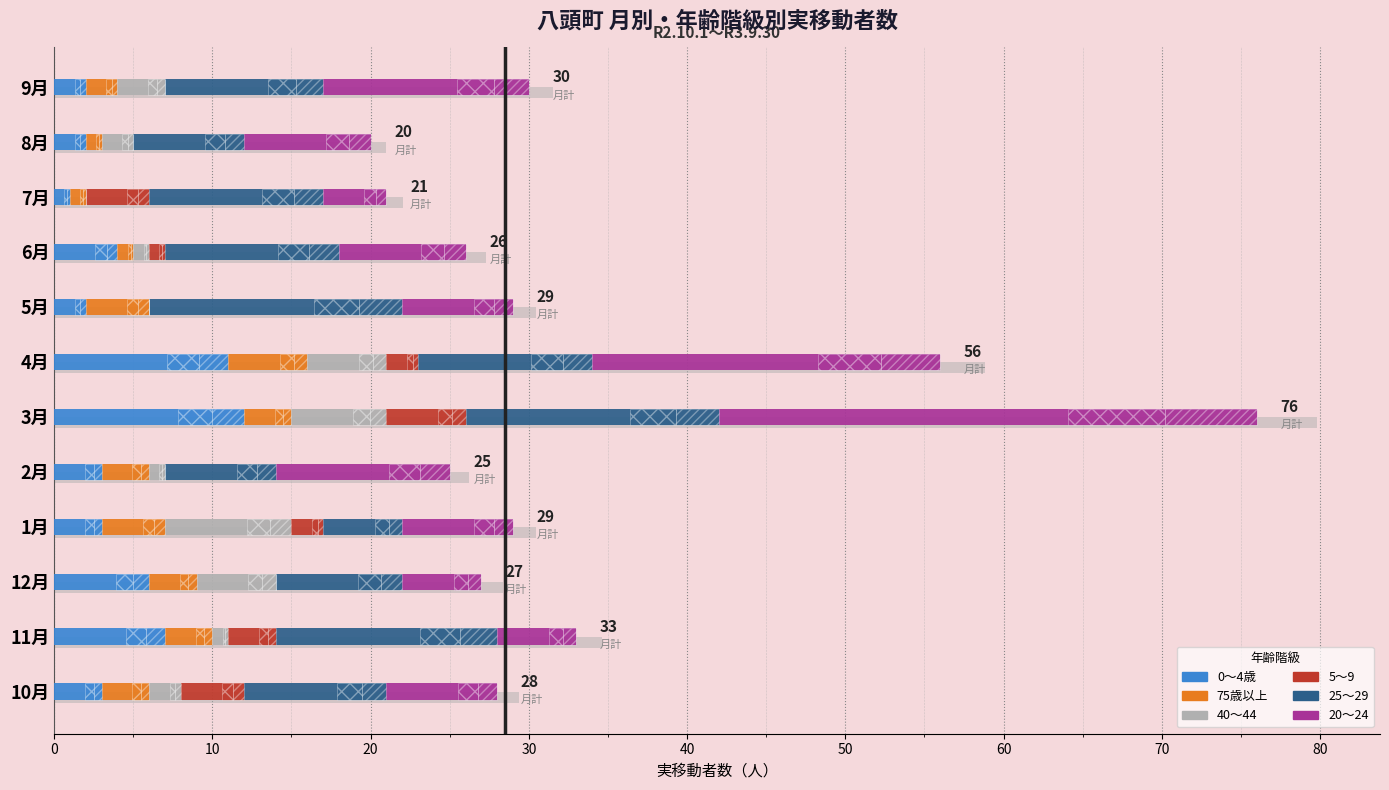

Rank the series at 2月 from lowest to highest value.

5～9, 40～44, 0～4歳, 75歳以上, 25～29, 20～24